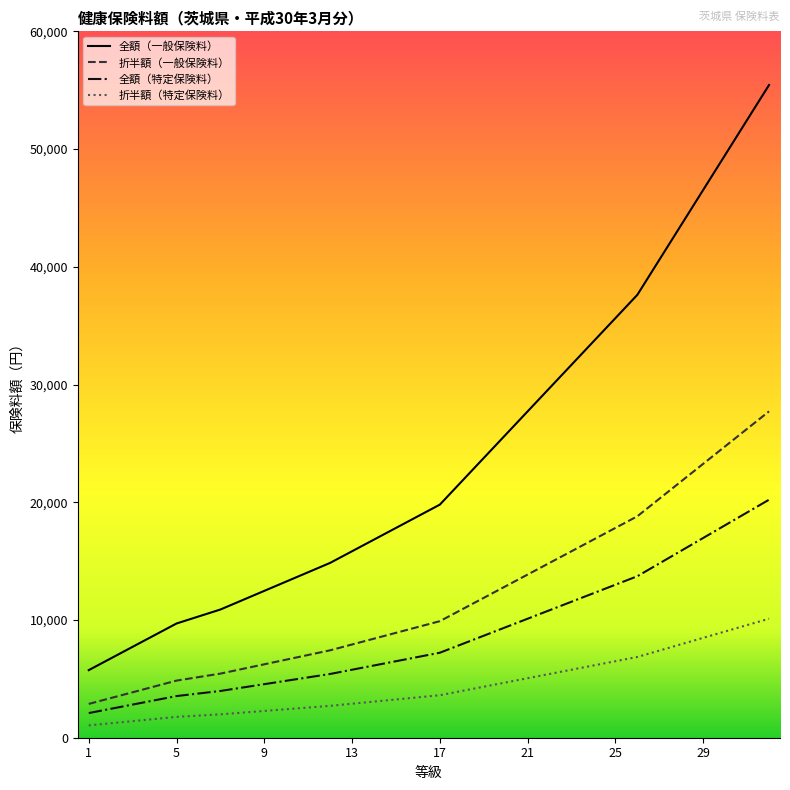

Which series has the largest range (max minus min)?

全額（一般保険料）